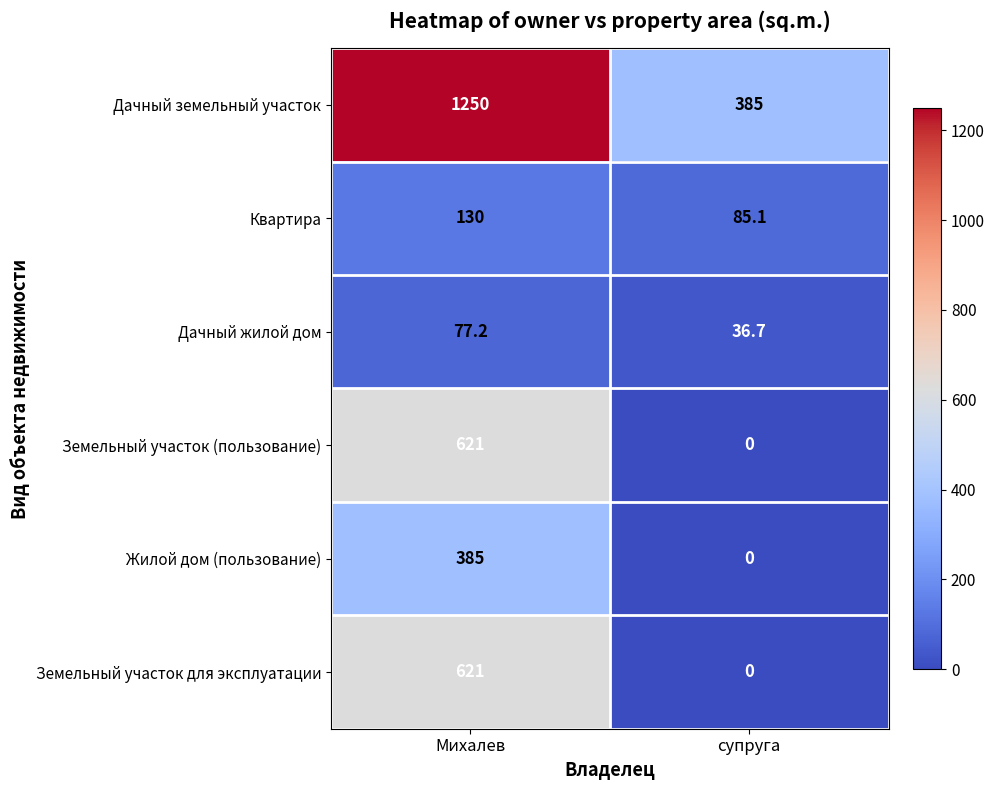

Reading left to right, transcribe all the data shown in this chart.

Дачный земельный участок: Михалев=1250.0	супруга=385.0
Квартира: Михалев=130.0	супруга=85.1
Дачный жилой дом: Михалев=77.2	супруга=36.7
Земельный участок (пользование): Михалев=621.0	супруга=0.0
Жилой дом (пользование): Михалев=385.0	супруга=0.0
Земельный участок для эксплуатации: Михалев=621.0	супруга=0.0